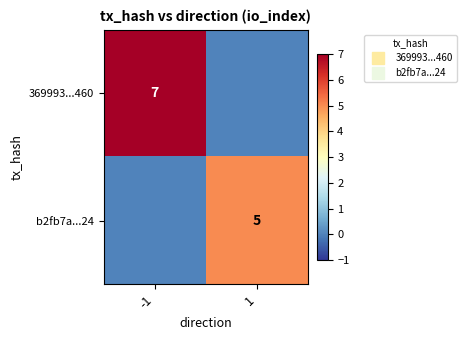

What is the sum of all b2fb7a...24 values?

5